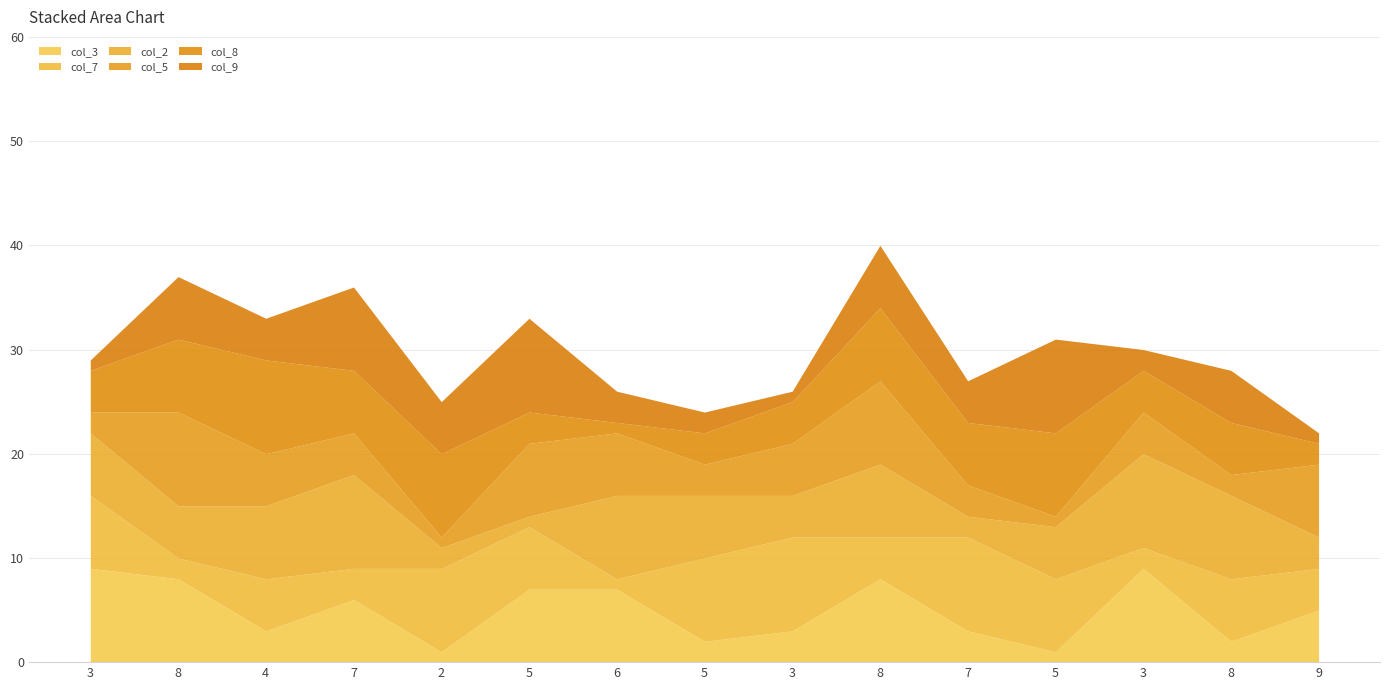

Which series ends up on top after the final intersection of col_7 and col_2?

col_7